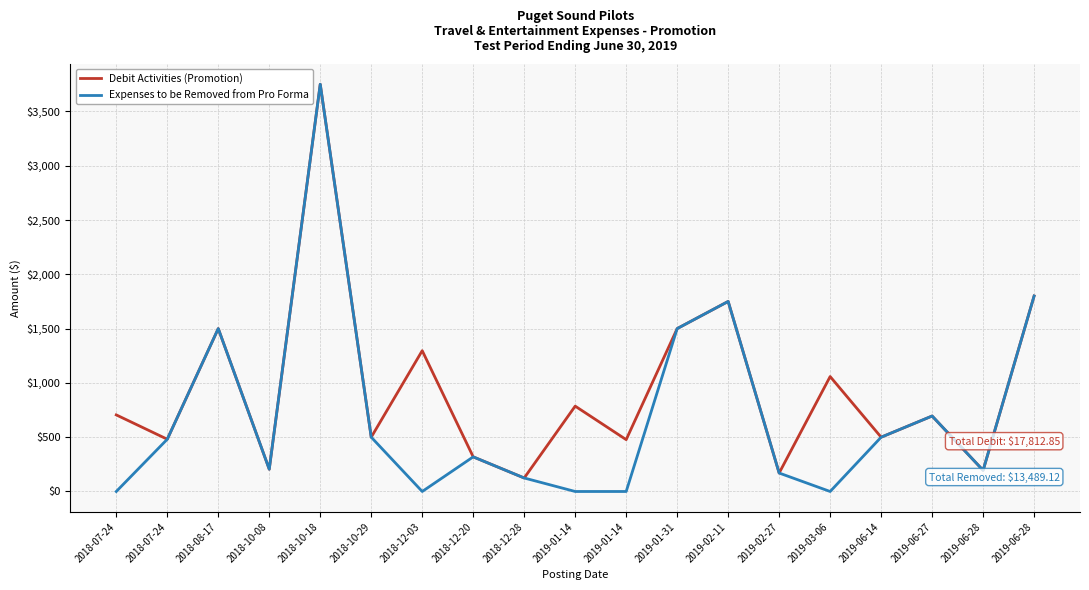

True or false: Expenses to be Removed from Pro Forma has more than 0 interior local peaks.

True